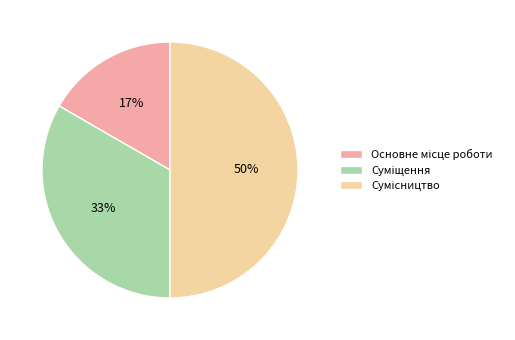

To the nearest percent, what is the difference between the largest and smallest slice percentages?

33%